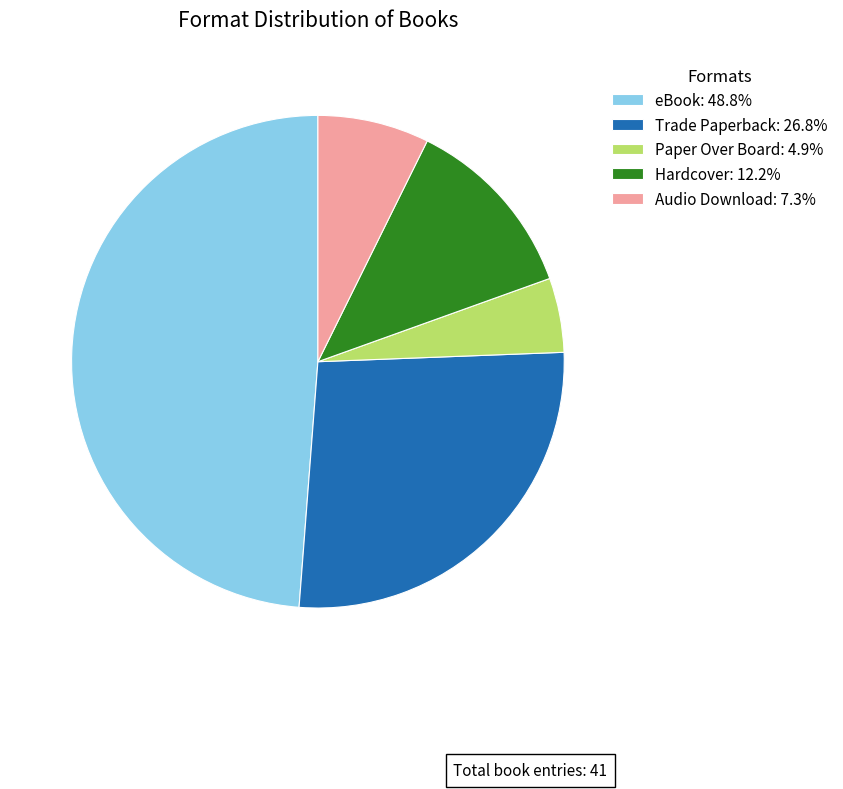

Approximately how many times larger is the value at Trade Paperback: 26.8% compared to Paper Over Board: 4.9%?

5.5